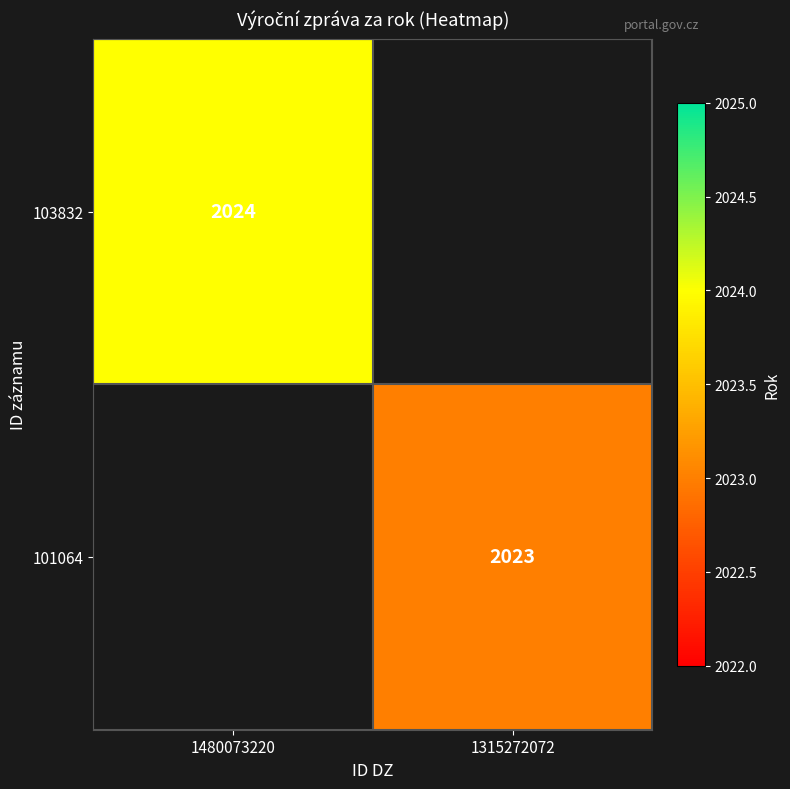

The value of 101064 at 1315272072 is 2023. True or false?

True